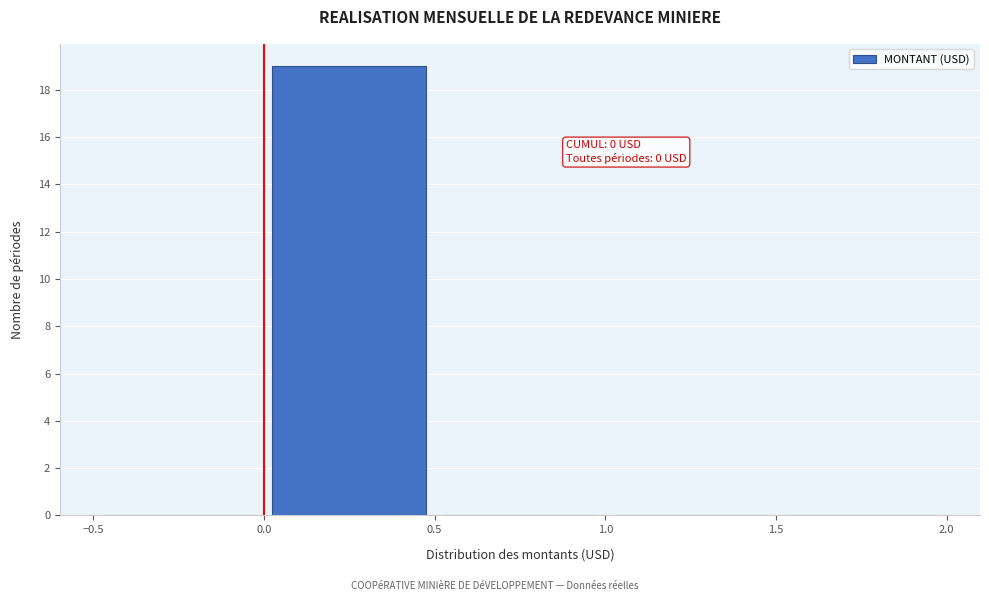

Which range on the x-axis has the tallest bar?

0.0 to 0.5